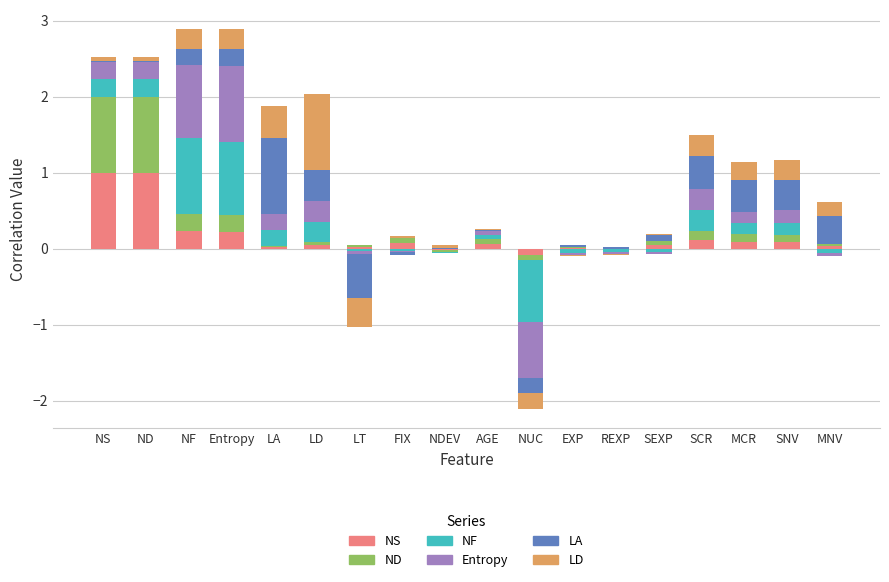

Which series changed the most between LD and EXP?

LD